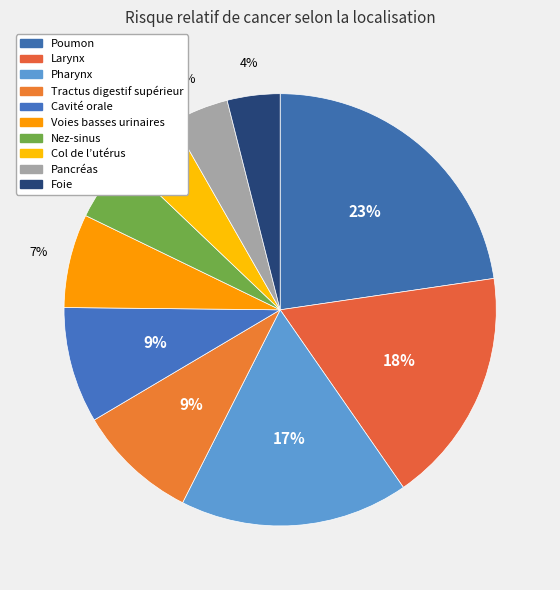

Rank the categories by value from highest to lowest.

Poumon, Larynx, Pharynx, Tractus digestif supérieur, Cavité orale, Voies basses urinaires, Nez-sinus, Col de l’utérus, Pancréas, Foie